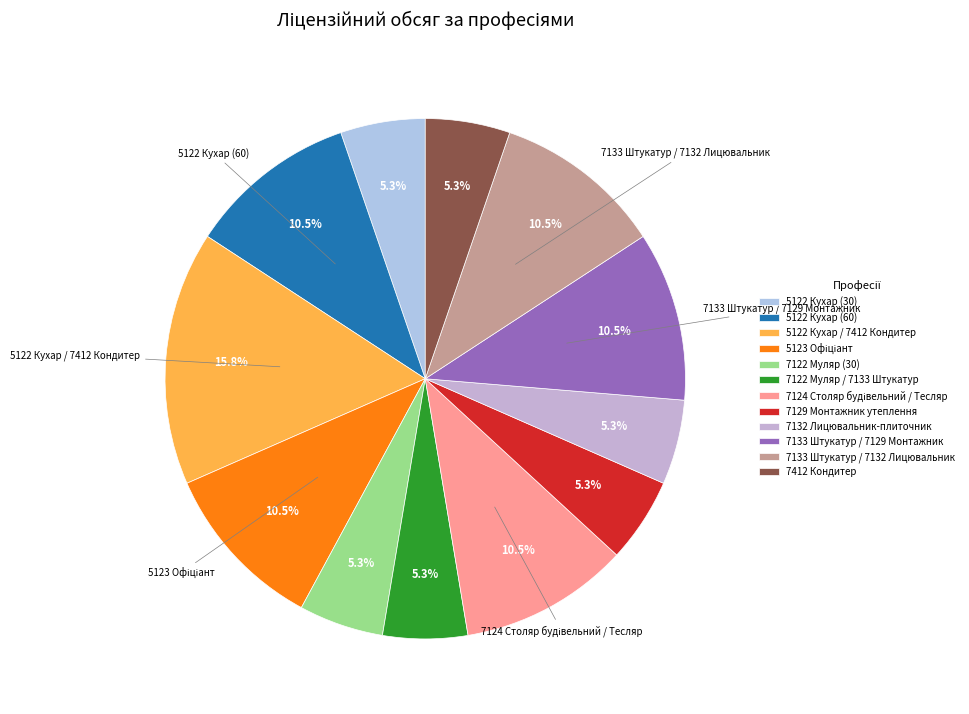

What is the change in value from 7124 Столяр будівельний / Тесляр to 7132 Лицювальник-плиточник?

-30